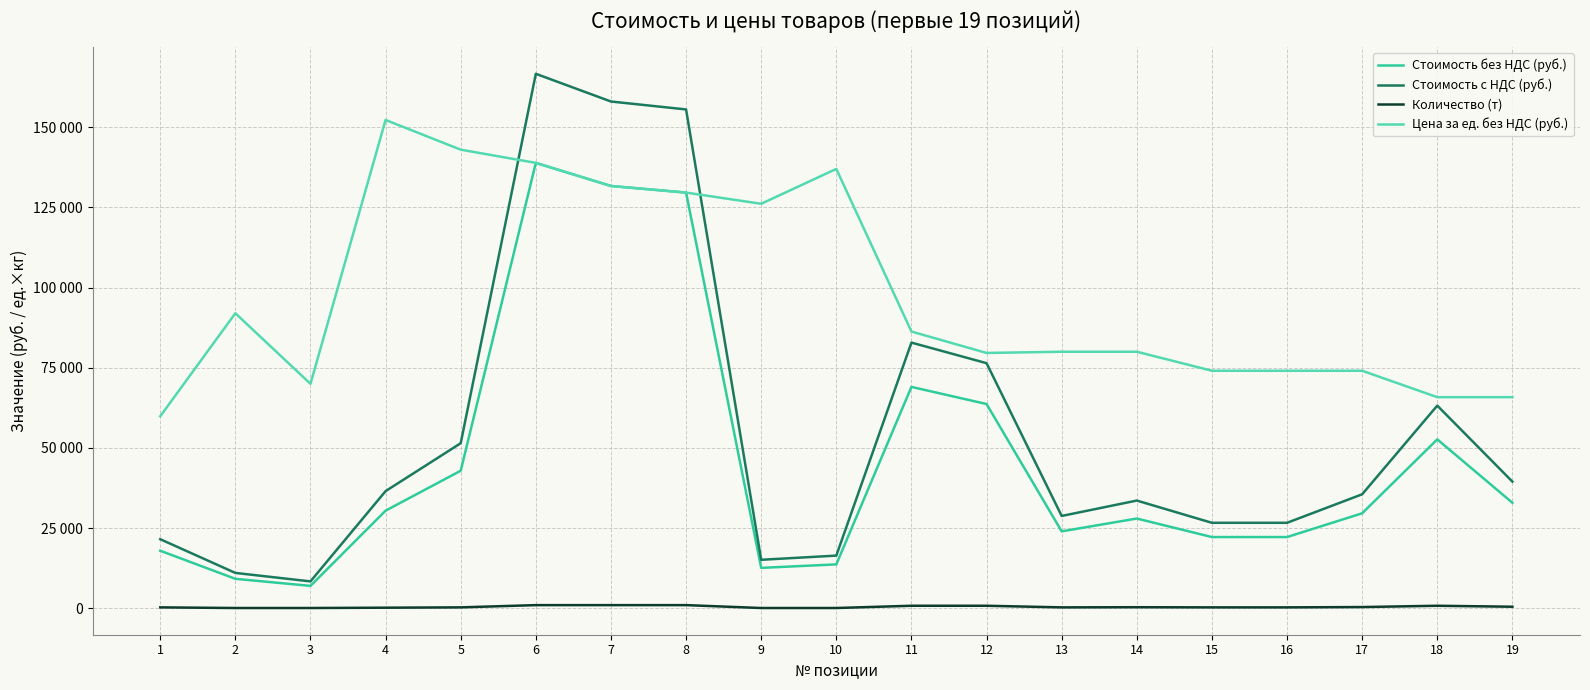

What are all the series names shown in the legend?

Стоимость без НДС (руб.), Стоимость с НДС (руб.), Количество (т), Цена за ед. без НДС (руб.)